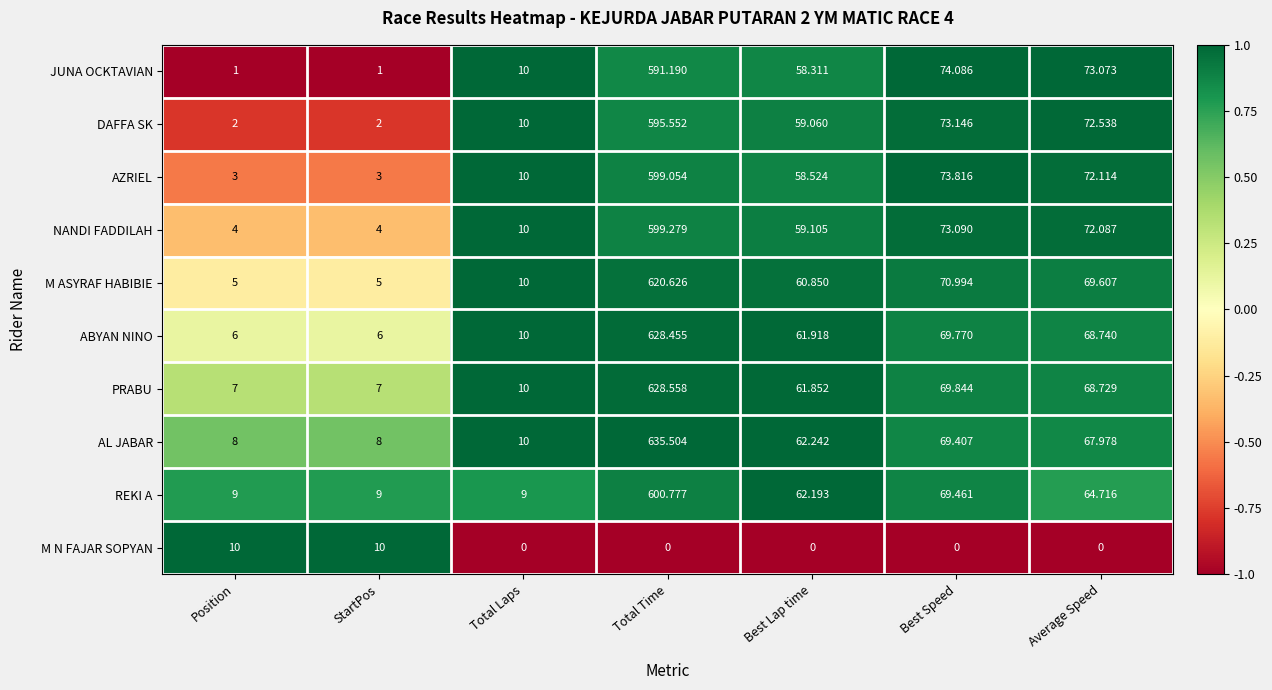

At which label does REKI A reach its peak?

Total Time